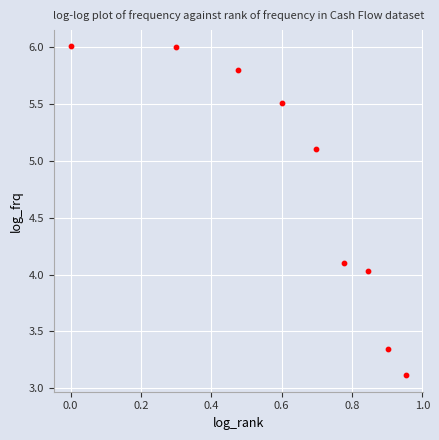

What is the average X value?

0.6